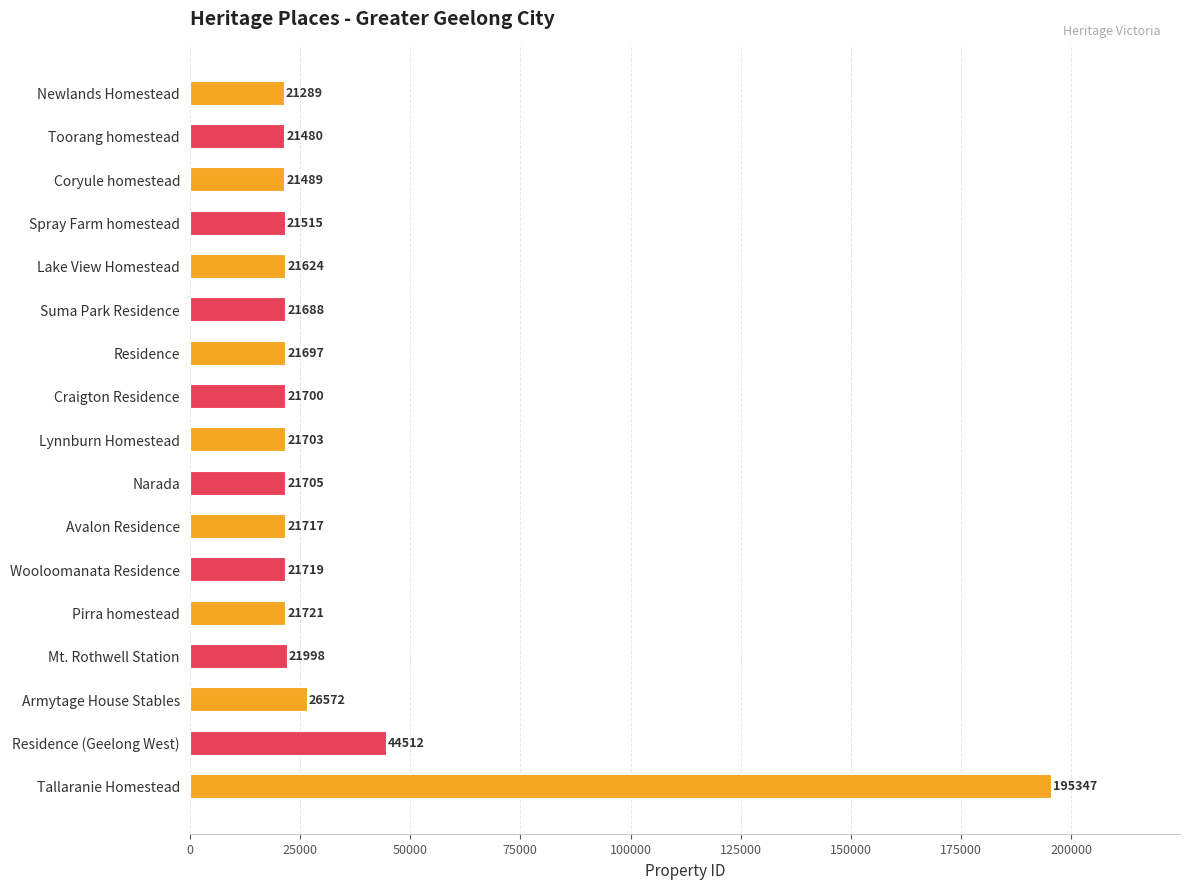

List the labels in order of value, smallest first.

Newlands Homestead, Toorang homestead, Coryule homestead, Spray Farm homestead, Lake View Homestead, Suma Park Residence, Residence, Craigton Residence, Lynnburn Homestead, Narada, Avalon Residence, Wooloomanata Residence, Pirra homestead, Mt. Rothwell Station, Armytage House Stables, Residence (Geelong West), Tallaranie Homestead